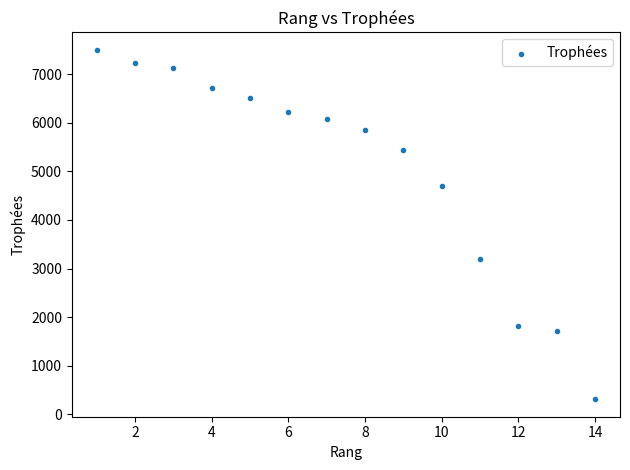

What is the range of Y values (max minus min)?

7190